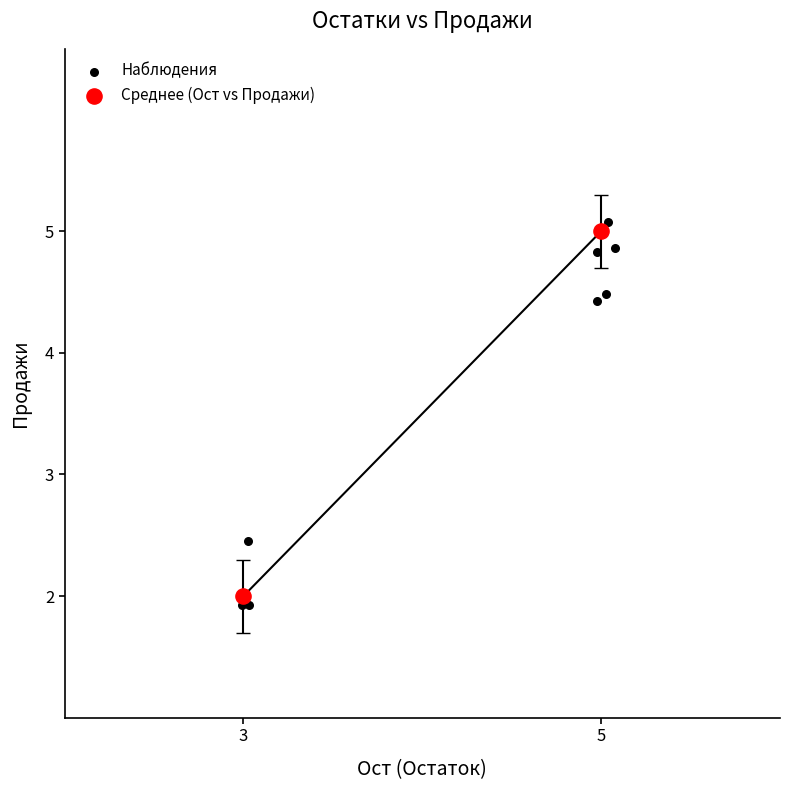

What are all the series names shown in the legend?

Наблюдения, Среднее (Ост vs Продажи)